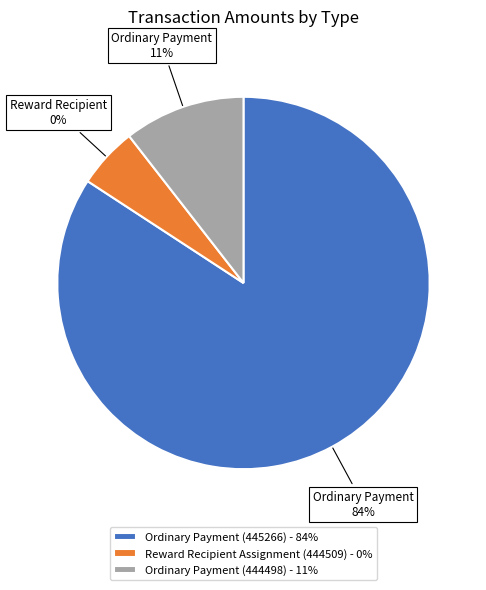

How many segments does this pie chart have?

3